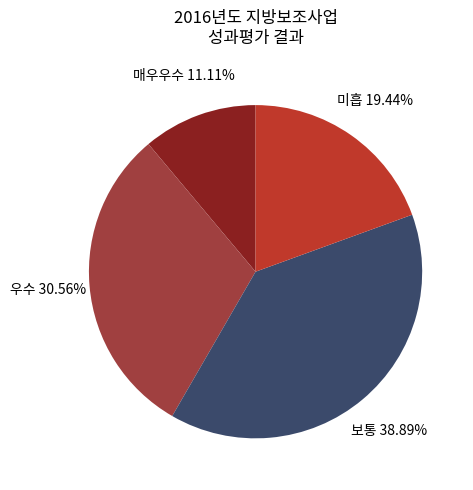

Combined, do 미흡 and 보통 account for over 50%?

Yes